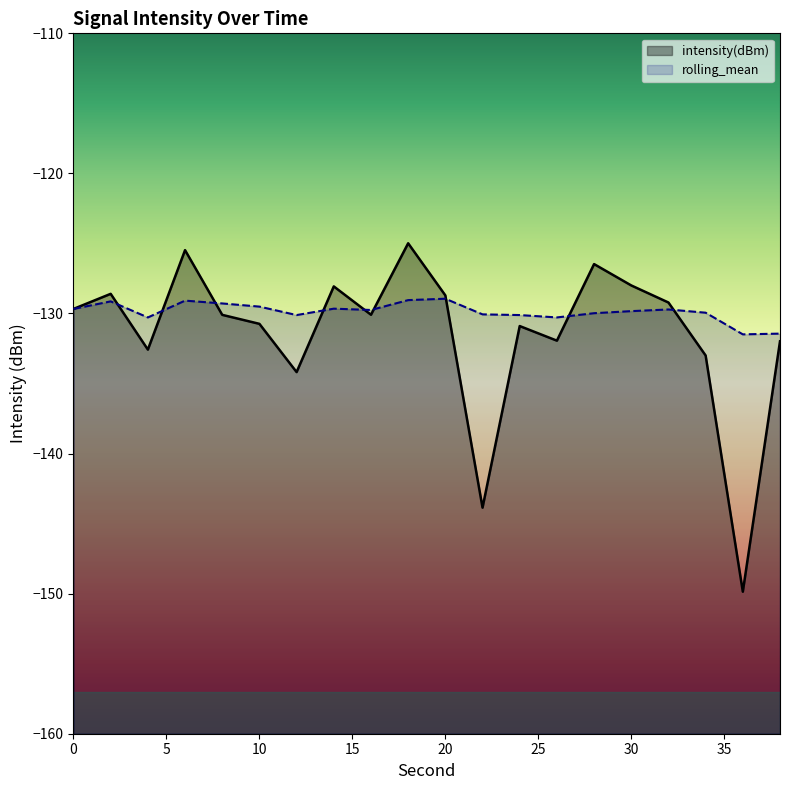

Rank the categories by rolling_mean value from highest to lowest.

20, 18, 6, 2, 8, 10, 14, 0, 32, 16, 30, 34, 28, 22, 24, 12, 26, 4, 38, 36